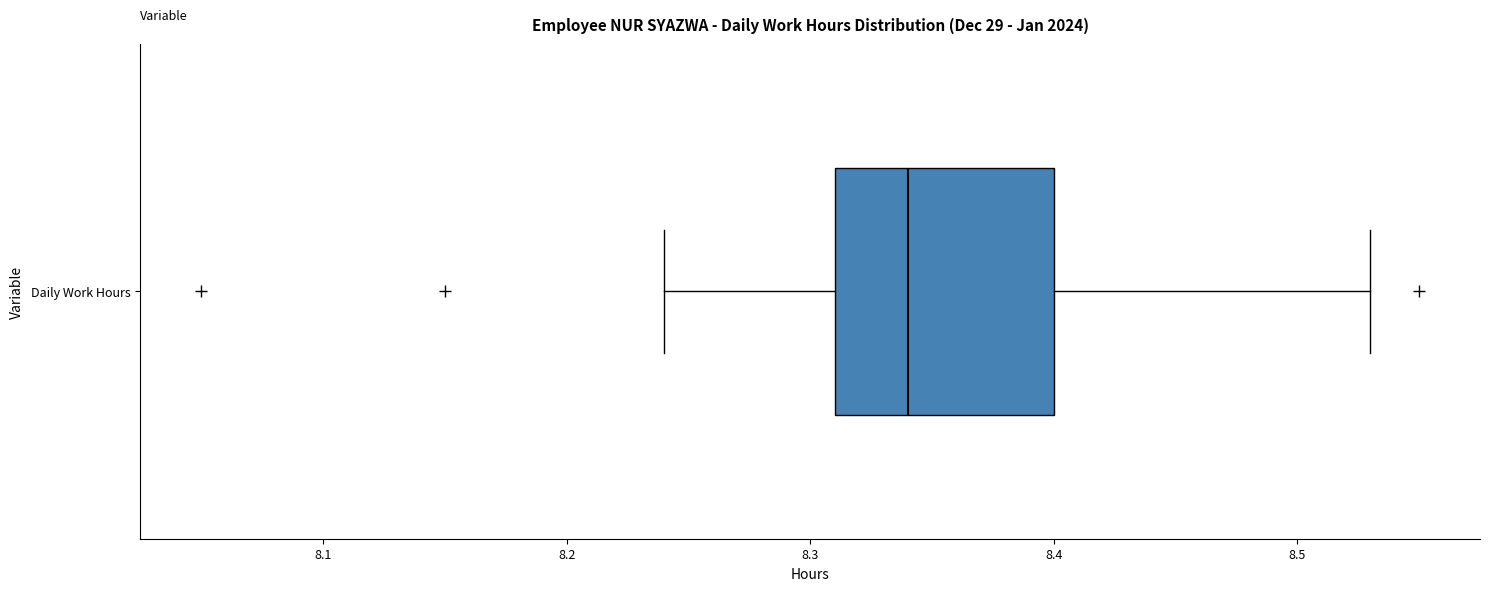

Read this box plot against the x-axis: the position of the median line, the range covered by the box, and the ends of both whiskers. The values are not printed on the chart, so give them approximately, as read against the axis.

median 8.34, box 8.31 to 8.40, whiskers 8.24 to 8.53